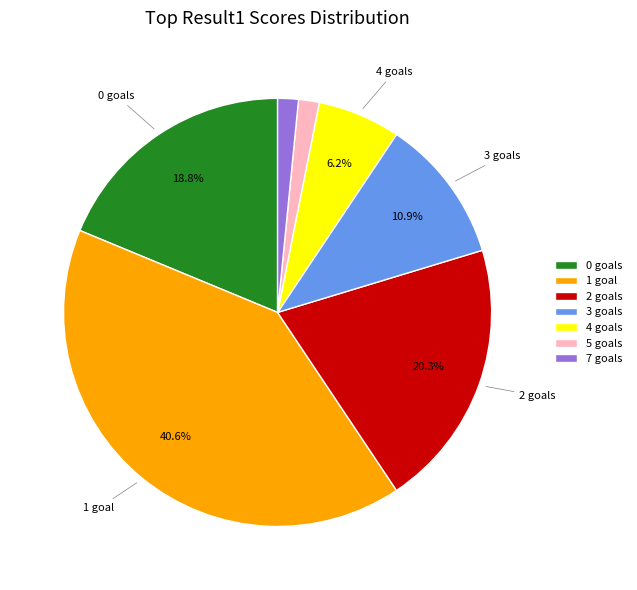

Which has a higher value, 5 goals or 1 goal?

1 goal